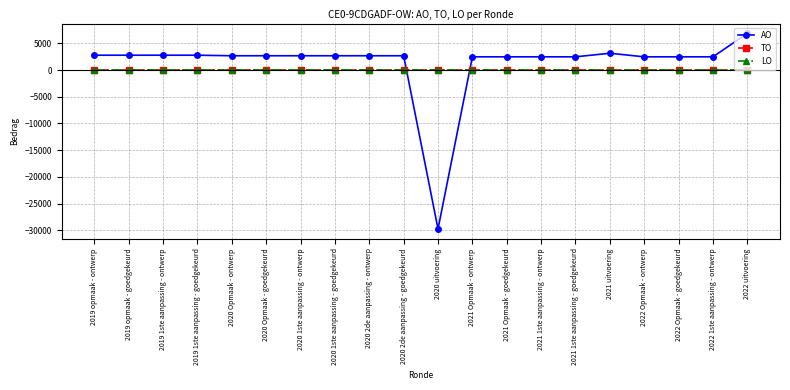

Does the chart have visible grid lines?

Yes